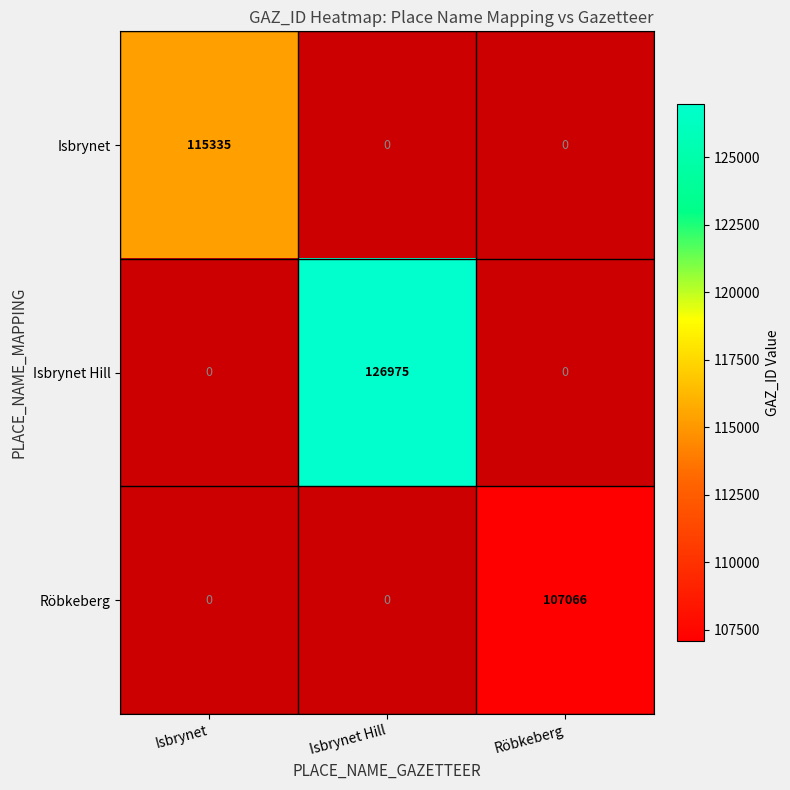

Is it true that Isbrynet equals 158824 at Isbrynet?

False